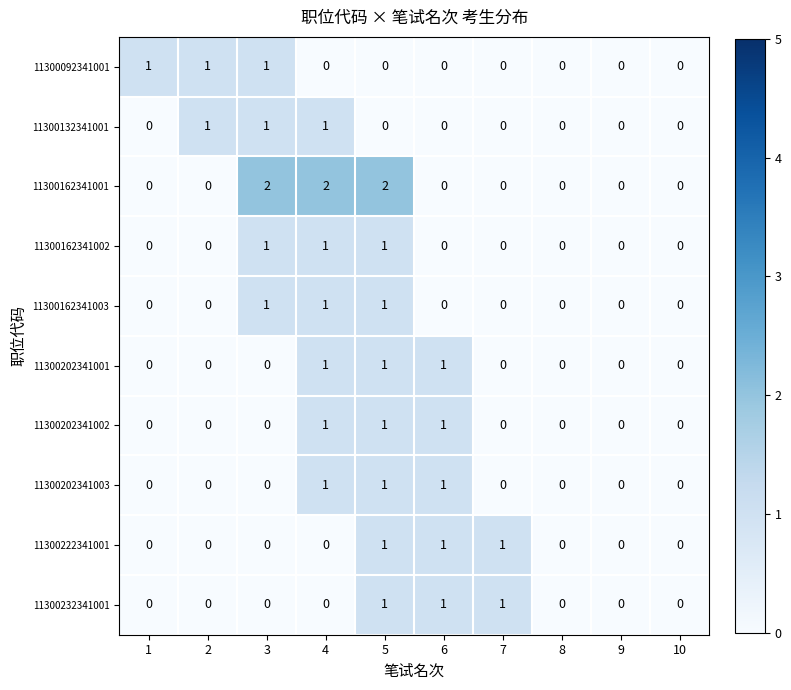

How many 11300202341001 values are between 0 and 1?

10